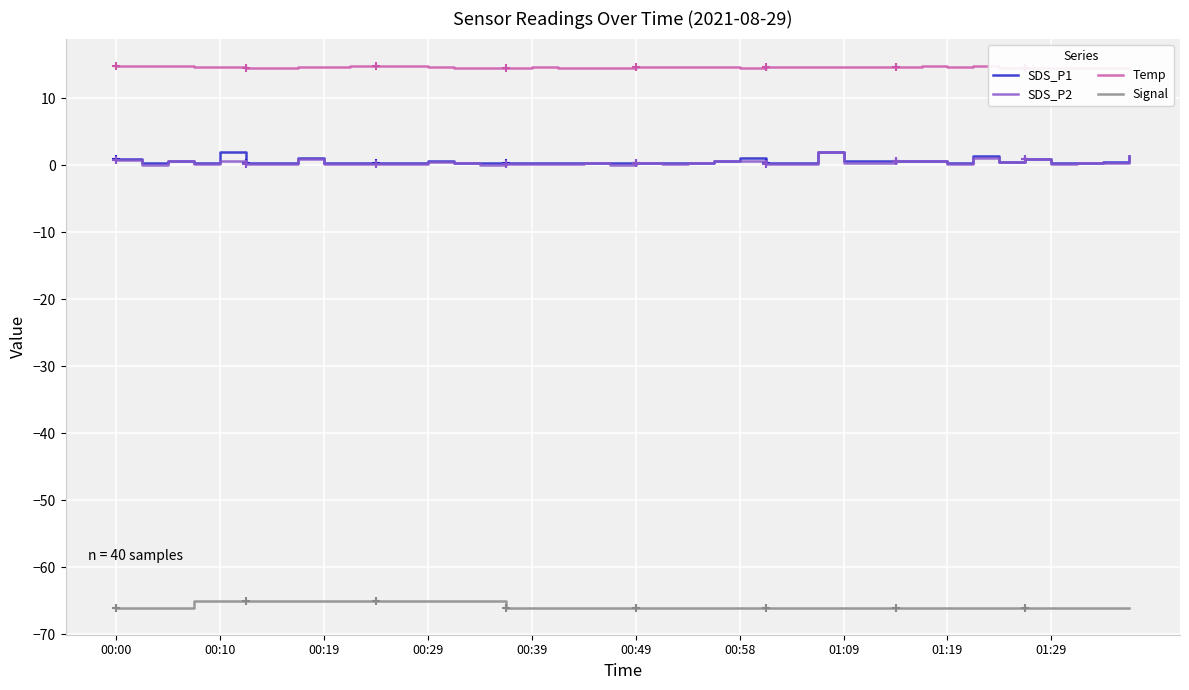

What are all the series names shown in the legend?

SDS_P1, SDS_P2, Temp, Signal